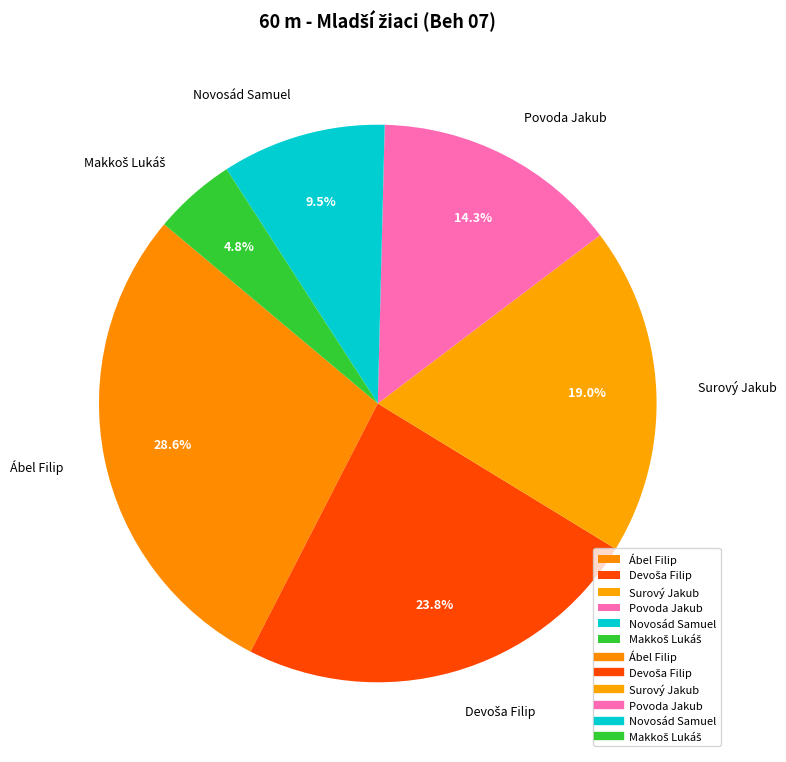

Which has a higher value, Surový Jakub or Novosád Samuel?

Surový Jakub